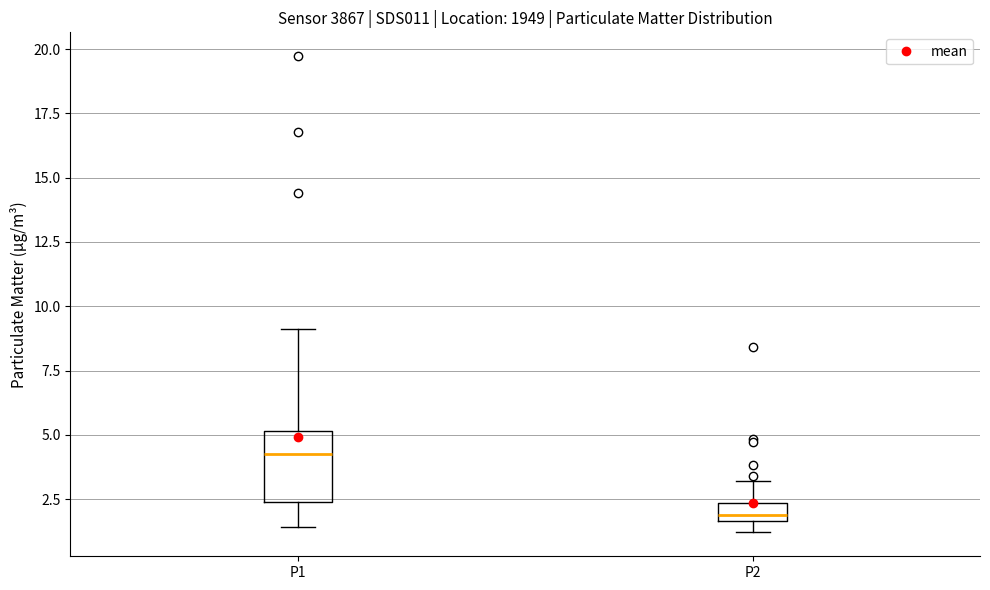

Where does the upper whisker of the box for P2 end on the y-axis? The values are not printed on the chart, so give them approximately, as read against the axis.

3.0